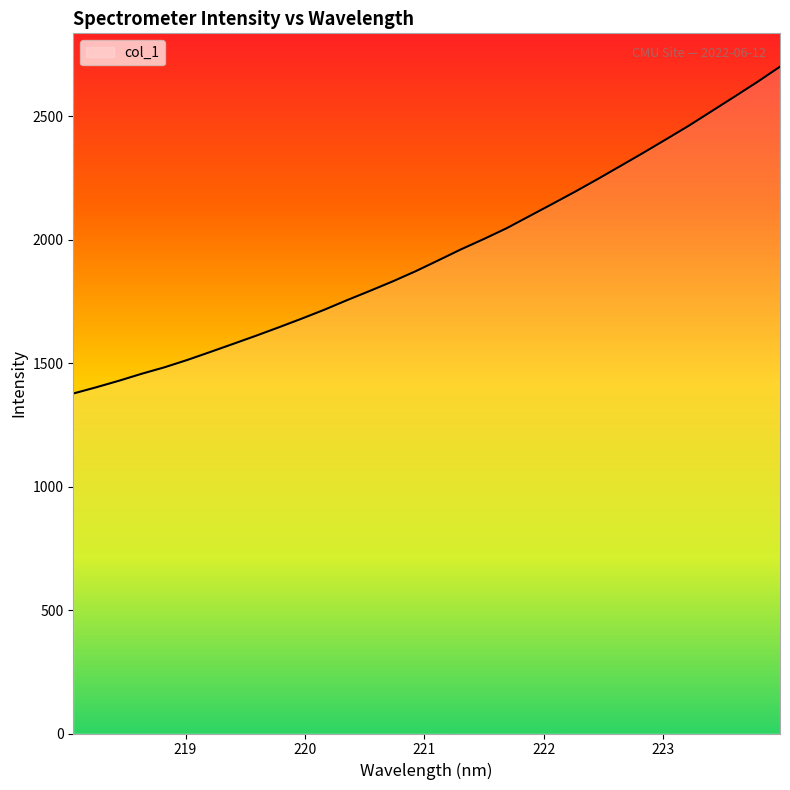

What is the sum of all values?

62274.1